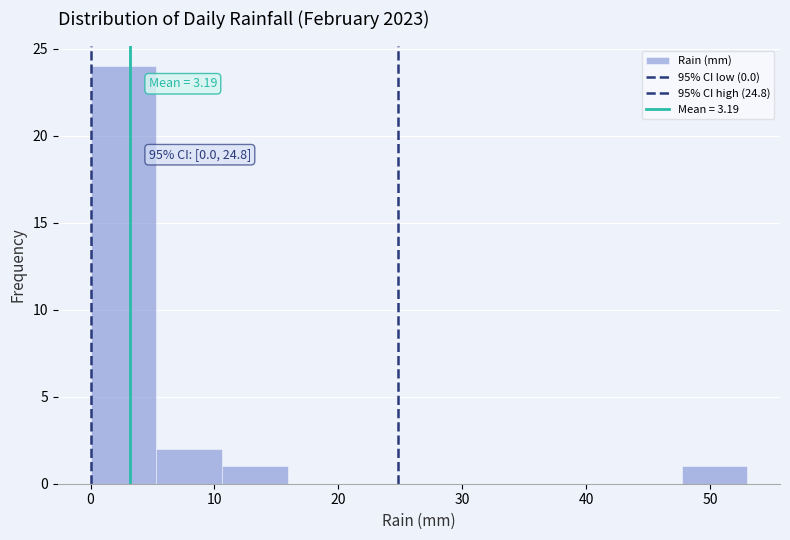

Over which range of the x-axis is the bar tallest?

0.0 to 5.3